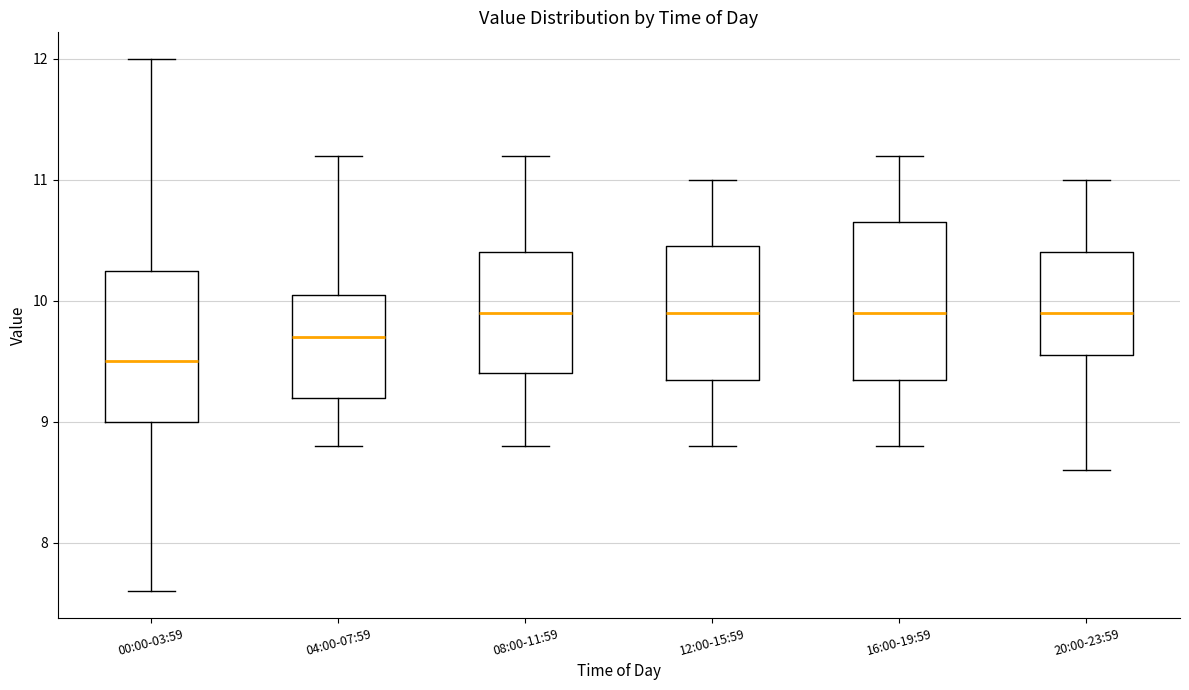

Reading left to right, transcribe this box plot: for each box, give where its median line is, the range the box spans, and where its two whiskers end, as read against the y-axis. The values are not printed on the chart, so give them approximately, as read against the axis.

00:00-03:59: median 9.5, box 9.0 to 10.3, whiskers 7.6 to 12.0
04:00-07:59: median 9.7, box 9.2 to 10.1, whiskers 8.8 to 11.2
08:00-11:59: median 9.9, box 9.4 to 10.4, whiskers 8.8 to 11.2
12:00-15:59: median 9.9, box 9.4 to 10.5, whiskers 8.8 to 11.0
16:00-19:59: median 9.9, box 9.4 to 10.7, whiskers 8.8 to 11.2
20:00-23:59: median 9.9, box 9.6 to 10.4, whiskers 8.6 to 11.0